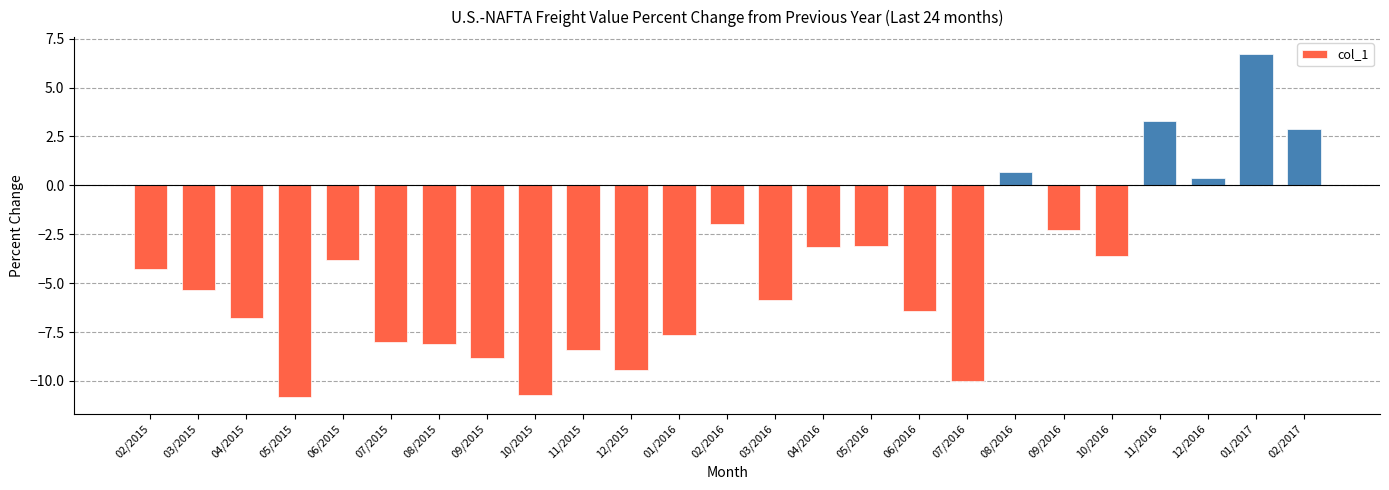

Count the number of data series in this chart.

1